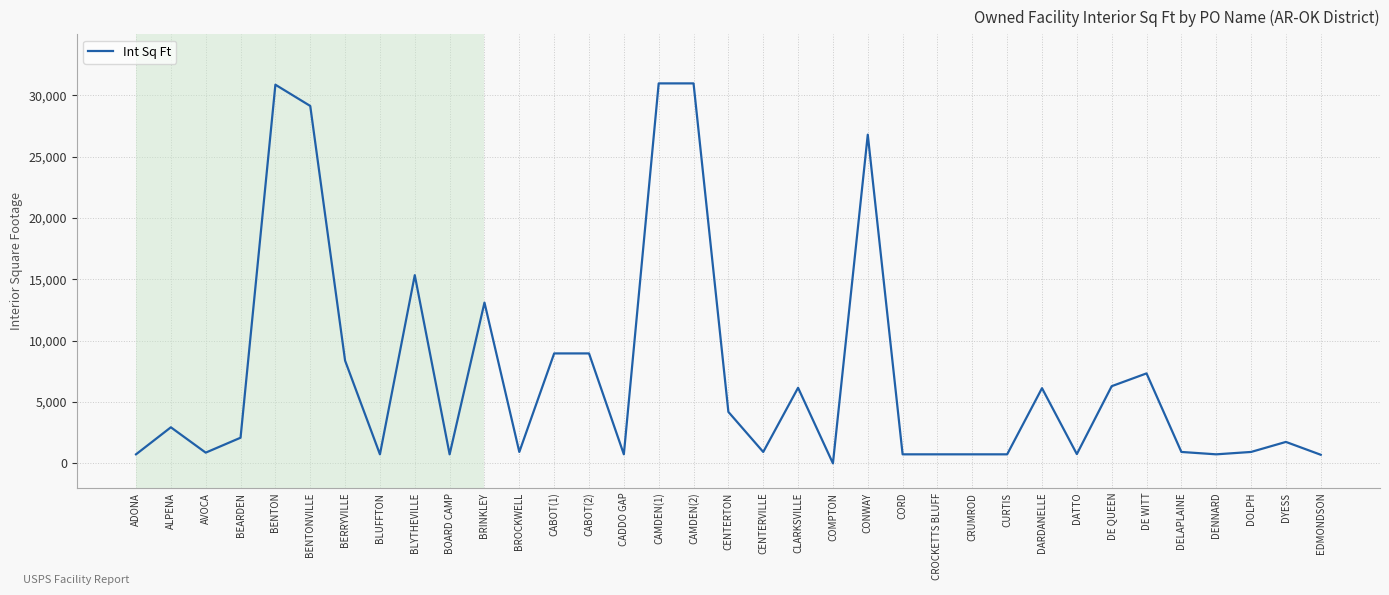

What is the ratio of the value at ADONA to the value at CRUMROD?

1.0